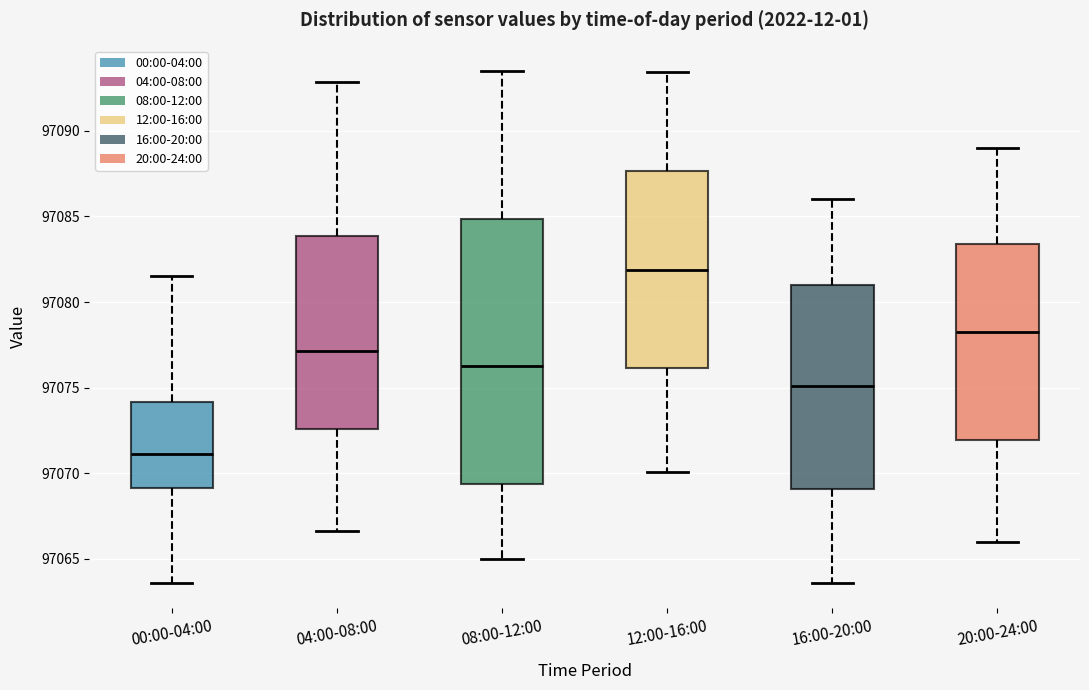

Reading left to right, transcribe this box plot: for each box, give where its median line is, the range the box spans, and where its two whiskers end, as read against the y-axis. The values are not printed on the chart, so give them approximately, as read against the axis.

00:00-04:00: median 97071.0, box 97069.0 to 97074.0, whiskers 97063.5 to 97081.5
04:00-08:00: median 97077.0, box 97072.5 to 97084.0, whiskers 97066.5 to 97093.0
08:00-12:00: median 97076.5, box 97069.5 to 97085.0, whiskers 97065.0 to 97093.5
12:00-16:00: median 97082.0, box 97076.0 to 97087.5, whiskers 97070.0 to 97093.5
16:00-20:00: median 97075.0, box 97069.0 to 97081.0, whiskers 97063.5 to 97086.0
20:00-24:00: median 97078.0, box 97072.0 to 97083.5, whiskers 97066.0 to 97089.0